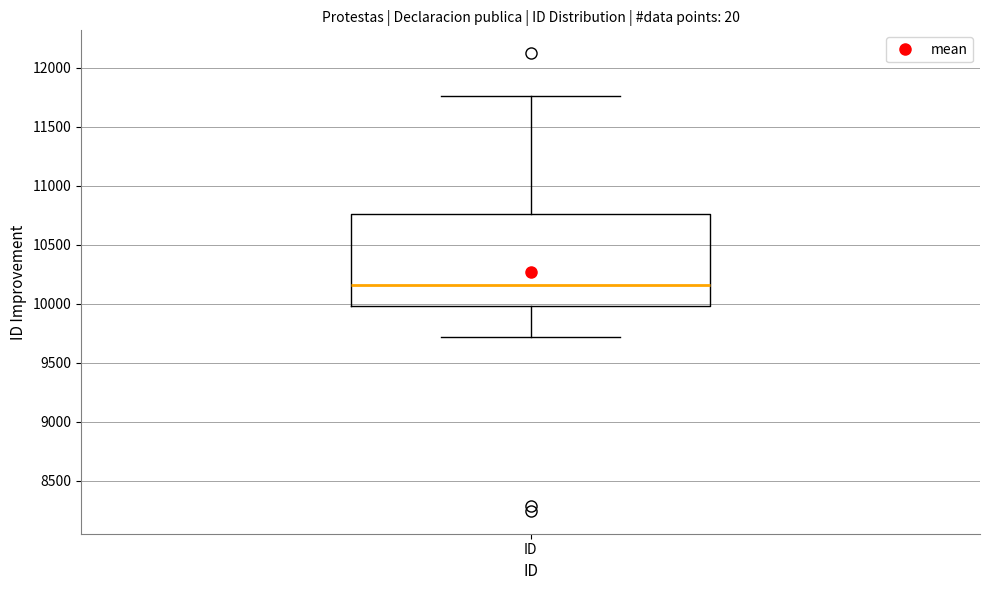

Where does the median line of the box for ID sit on the y-axis? The values are not printed on the chart, so give them approximately, as read against the axis.

10150